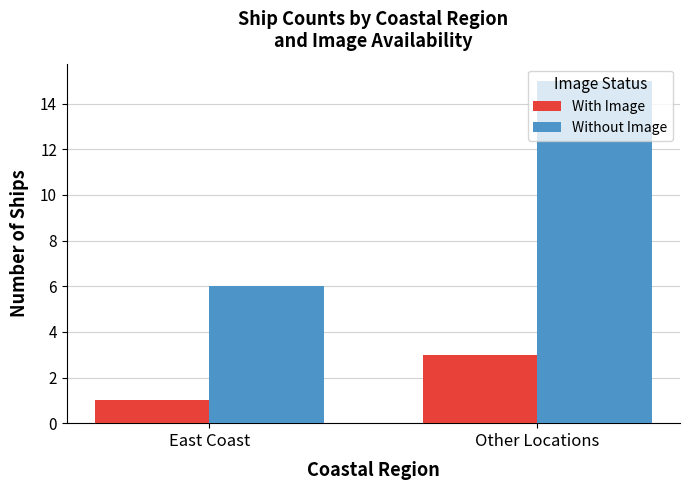

Reading left to right, extract all data points from this chart.

With Image: East Coast=1	Other Locations=3
Without Image: East Coast=6	Other Locations=15